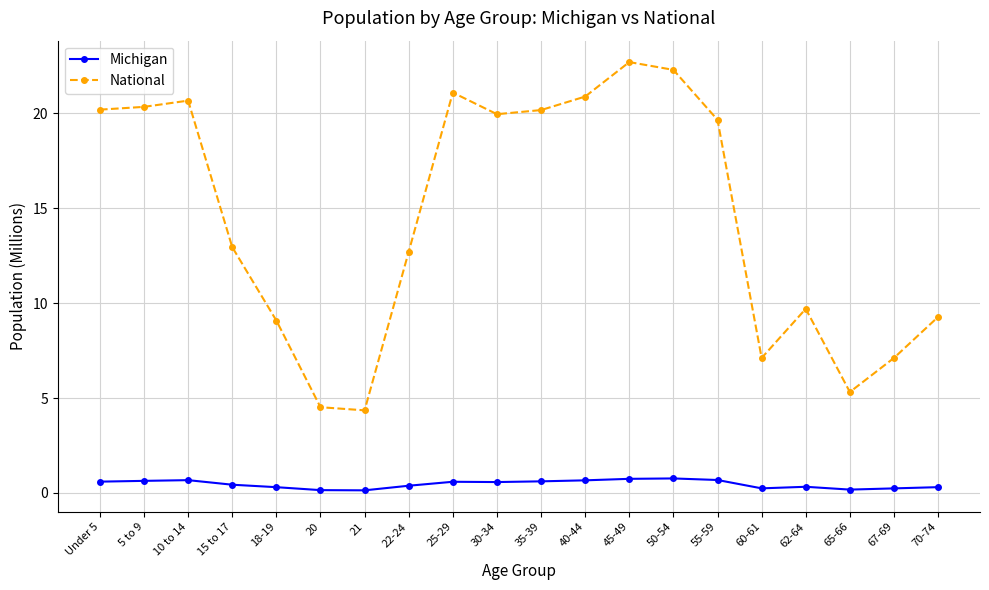

At 18-19, list the series in order from smallest to largest.

Michigan, National